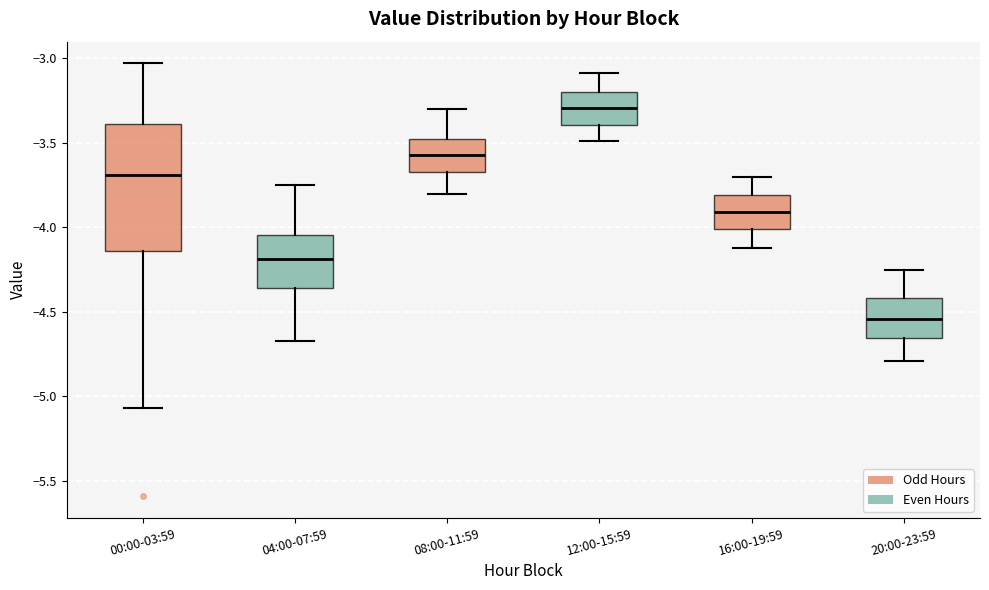

Reading left to right, transcribe this box plot: for each box, give where its median line is, the range the box spans, and where its two whiskers end, as read against the y-axis. The values are not printed on the chart, so give them approximately, as read against the axis.

00:00-03:59: median -3.70, box -4.15 to -3.40, whiskers -5.05 to -3.05
04:00-07:59: median -4.20, box -4.35 to -4.05, whiskers -4.65 to -3.75
08:00-11:59: median -3.55, box -3.65 to -3.50, whiskers -3.80 to -3.30
12:00-15:59: median -3.30, box -3.40 to -3.20, whiskers -3.50 to -3.10
16:00-19:59: median -3.90, box -4.00 to -3.80, whiskers -4.10 to -3.70
20:00-23:59: median -4.55, box -4.65 to -4.40, whiskers -4.80 to -4.25